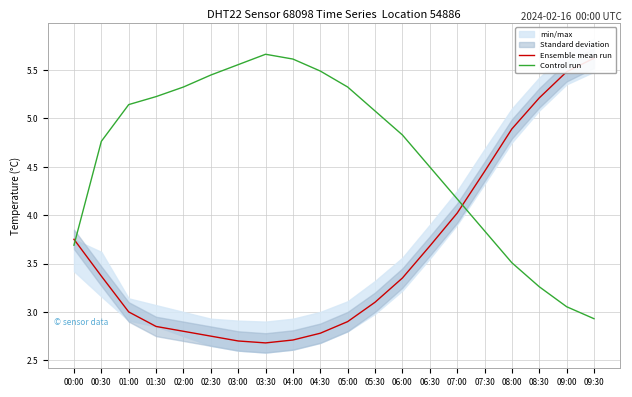

What position from the left is 00:00?

1